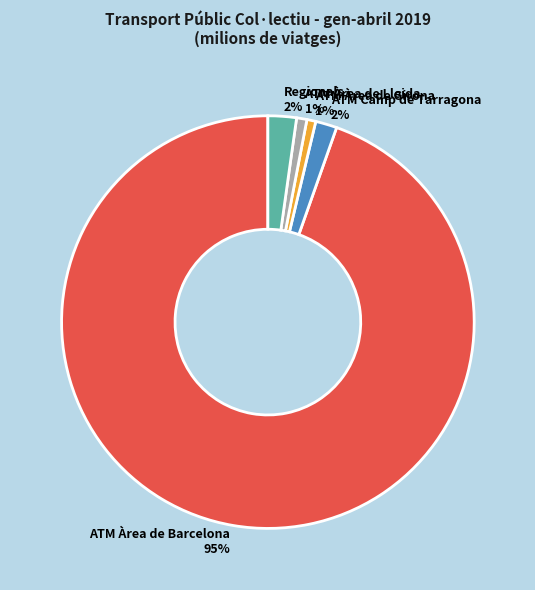

Which has a higher value, ATM Àrea de Lleida or Regionals?

Regionals